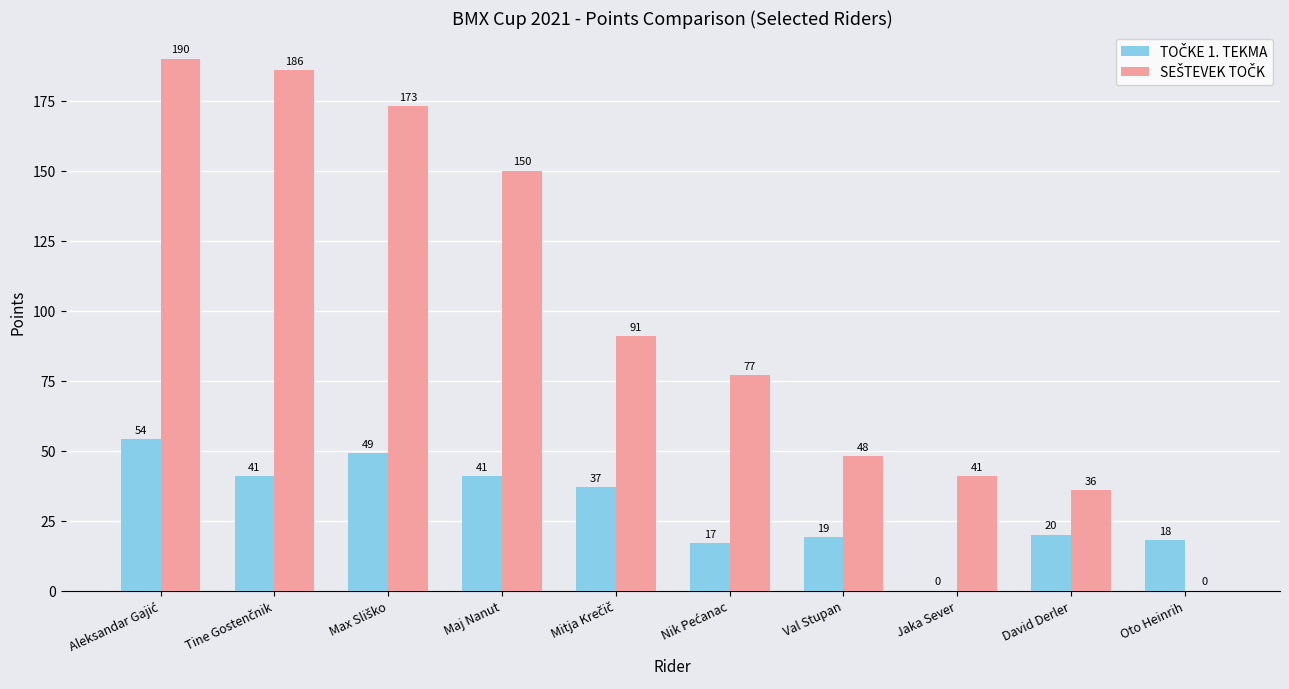

What is the total value across all series at Val Stupan?

67